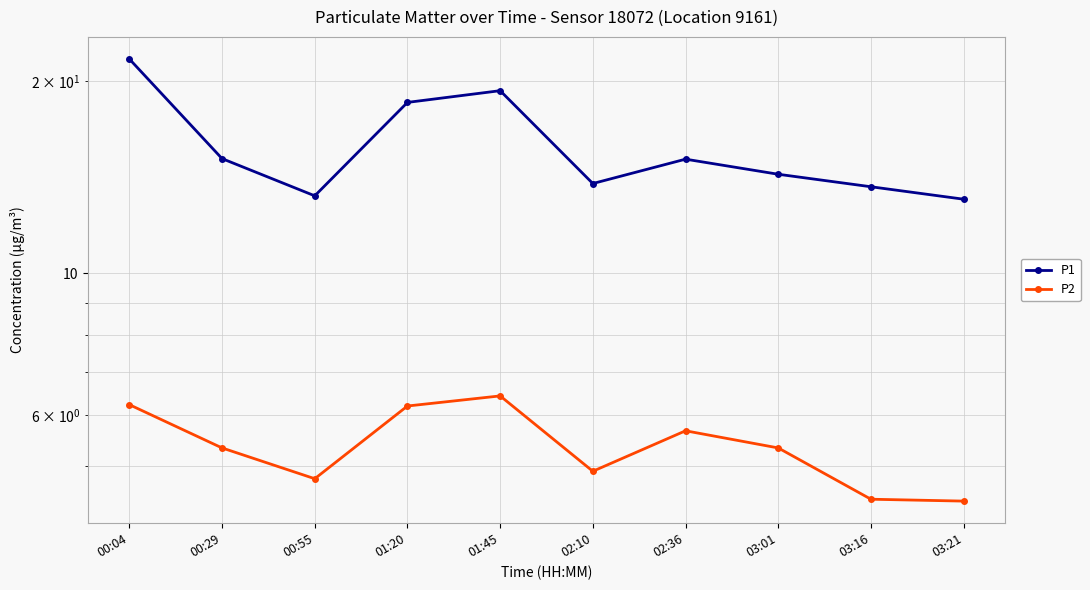

What position from the left is 03:01?

8